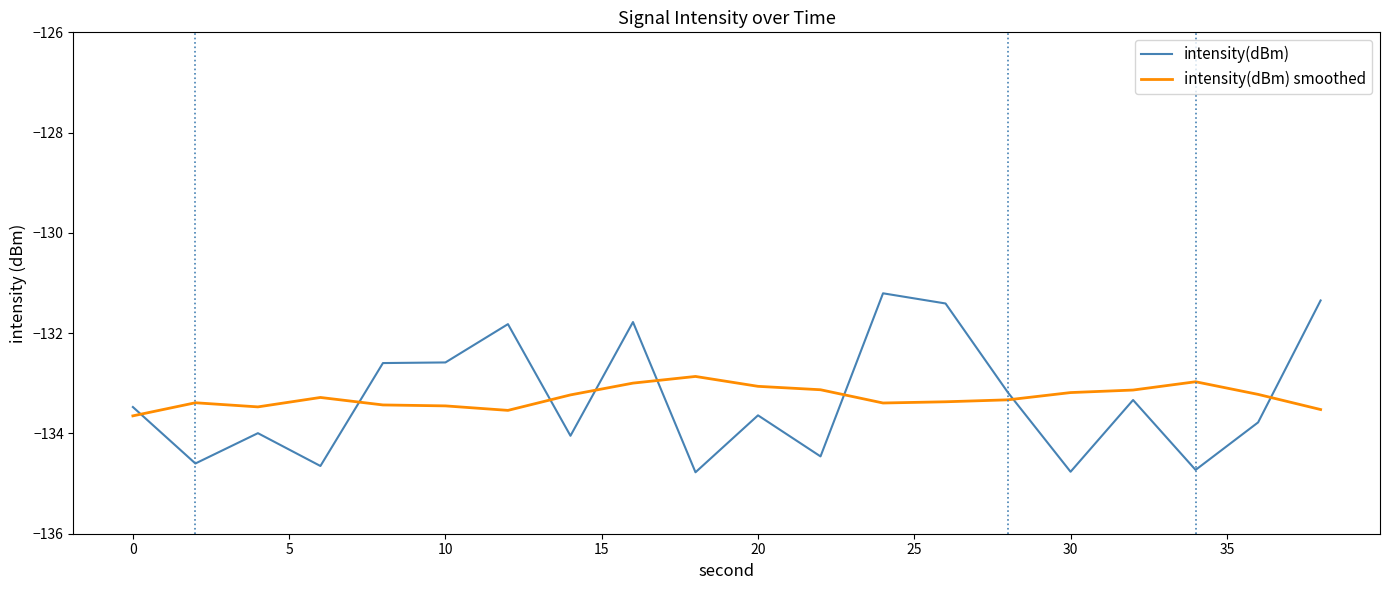

True or false: intensity(dBm) and intensity(dBm) smoothed cross at least once.

True